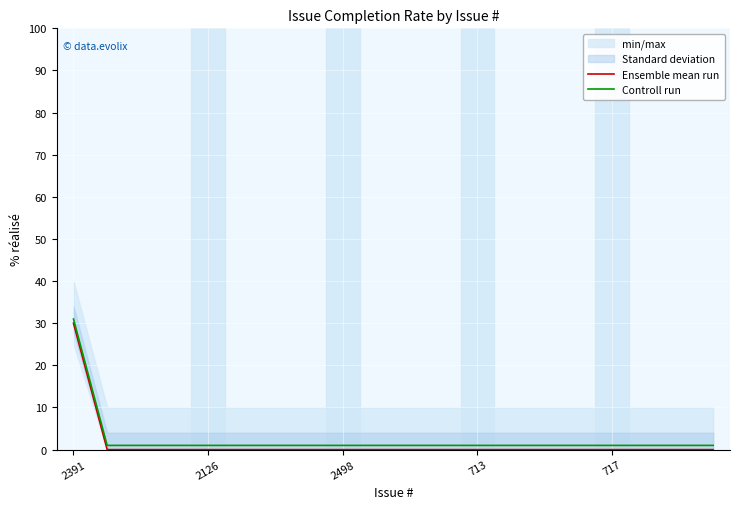

How many lines are shown in the chart?

2